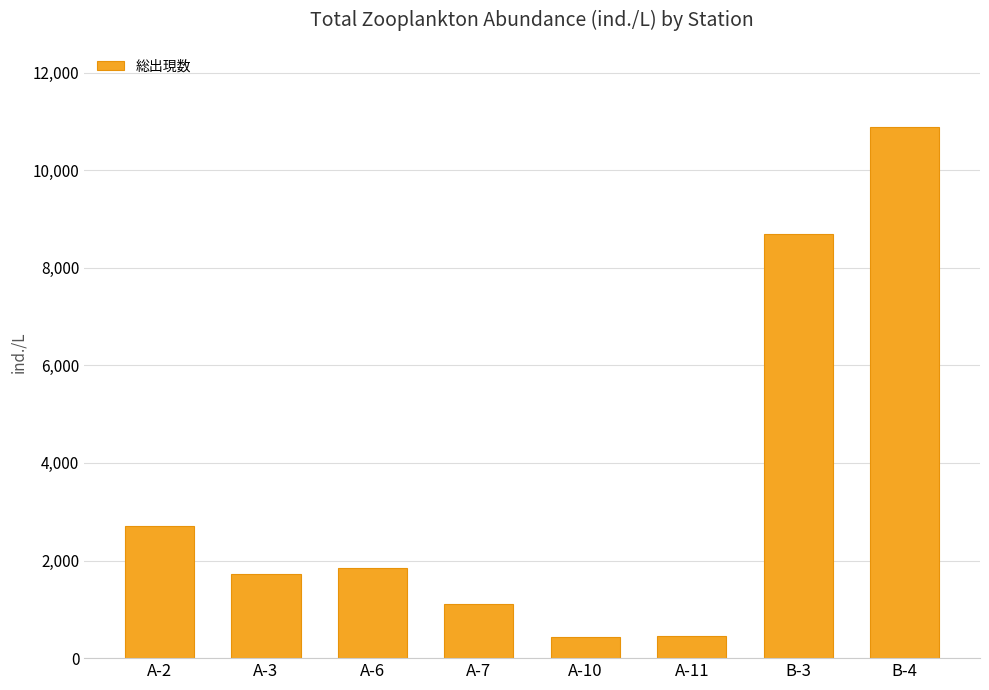

The value at B-3 is 8700. True or false?

True